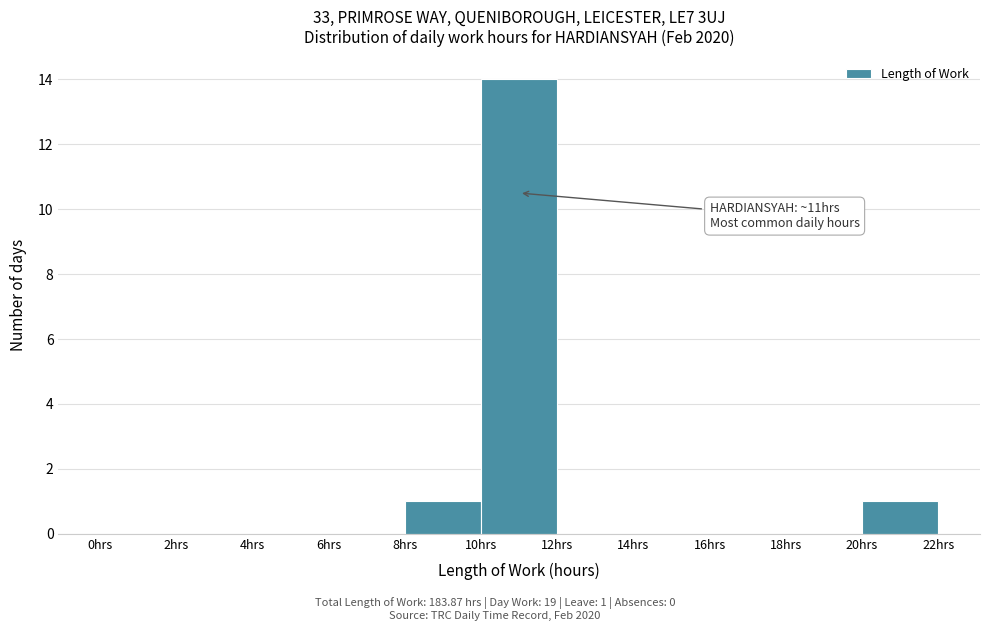

Over which range of the x-axis is the bar tallest?

10 to 12